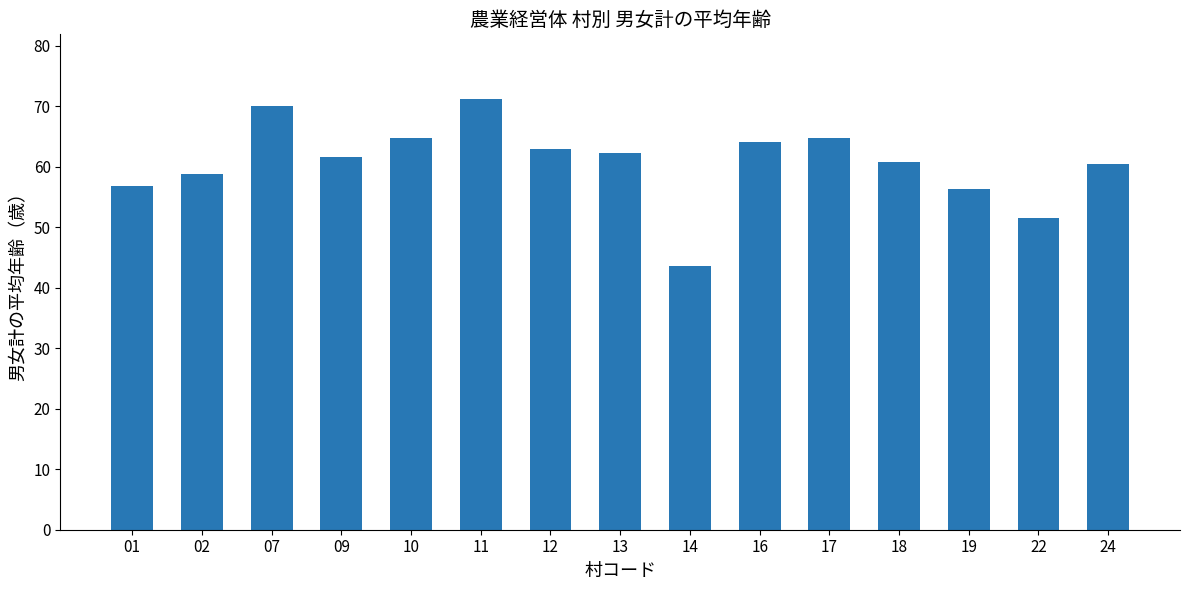

What is the value of the 4th bar from the left?

61.7